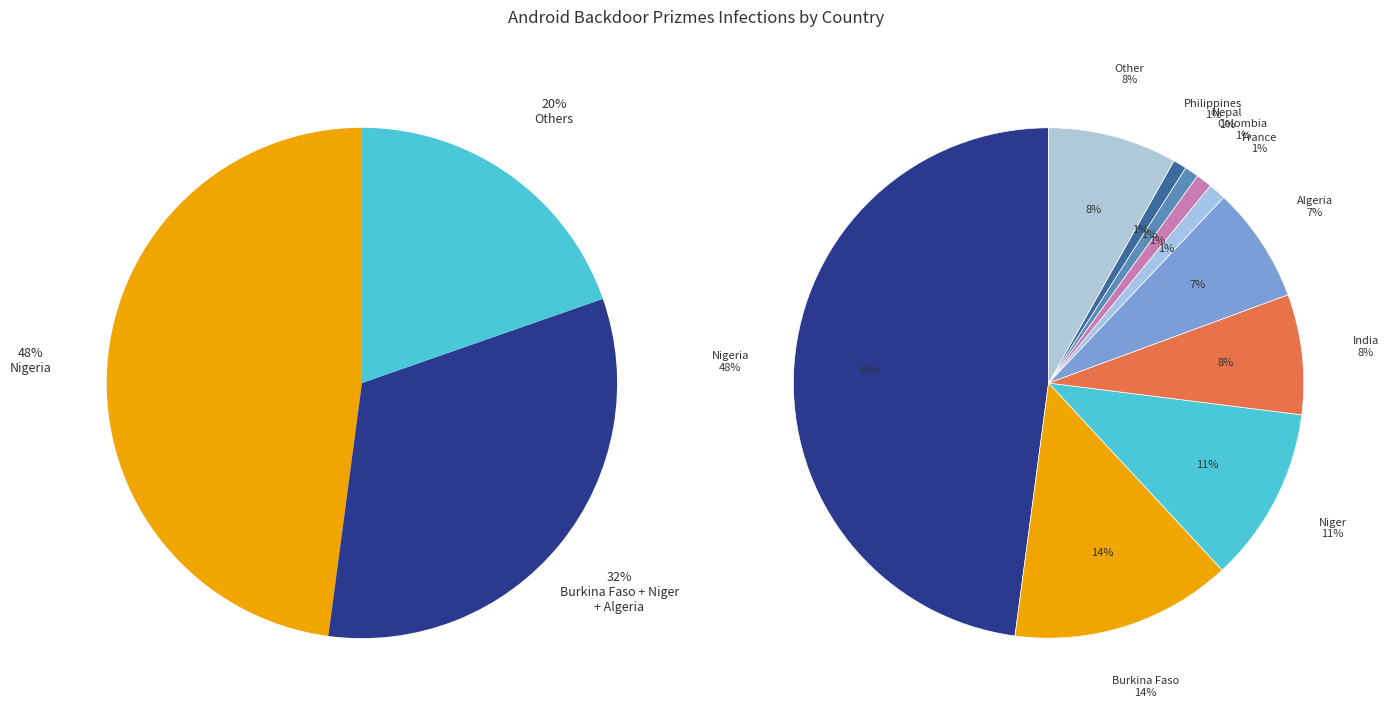

What is the total percentage of Philippines and Other?

9.0%